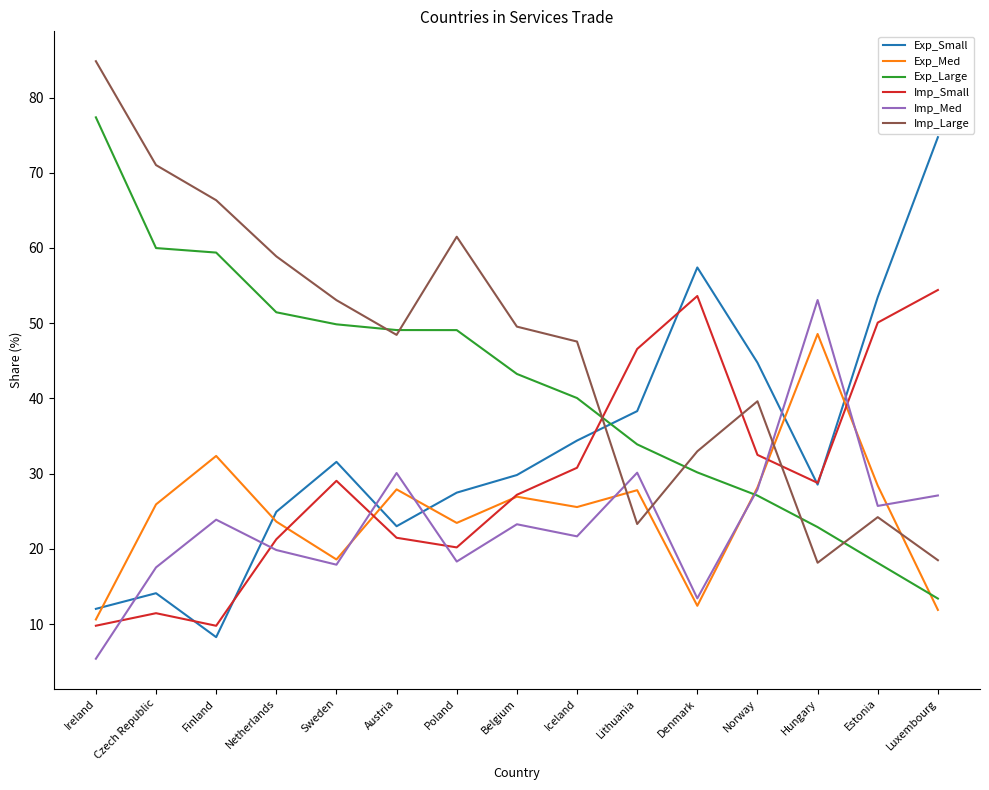

Where does the Imp_Med series first go above 23?

Finland